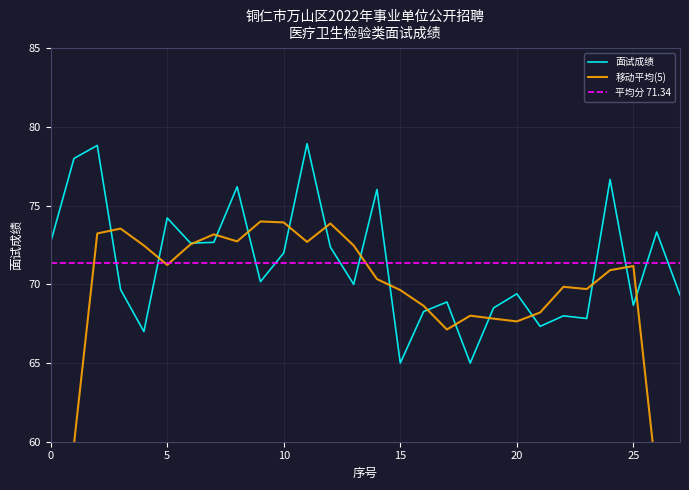

What is the minimum value for 面试成绩?

65.0